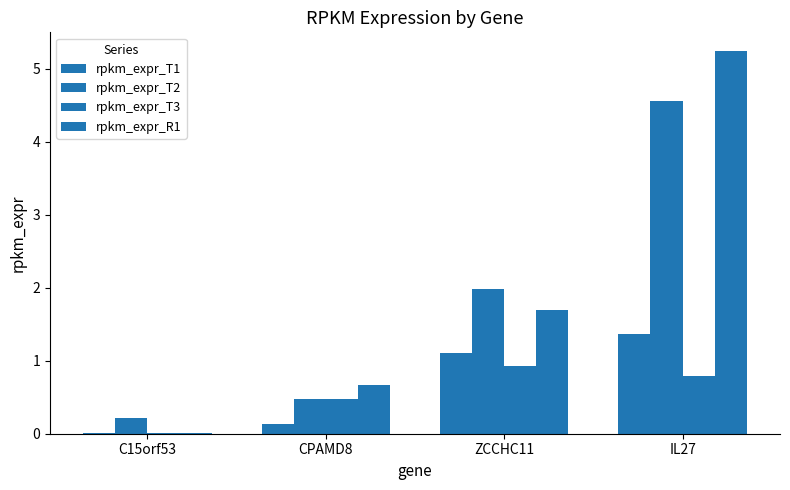

What is the highest value of the rpkm_expr_T2 series?

4.6